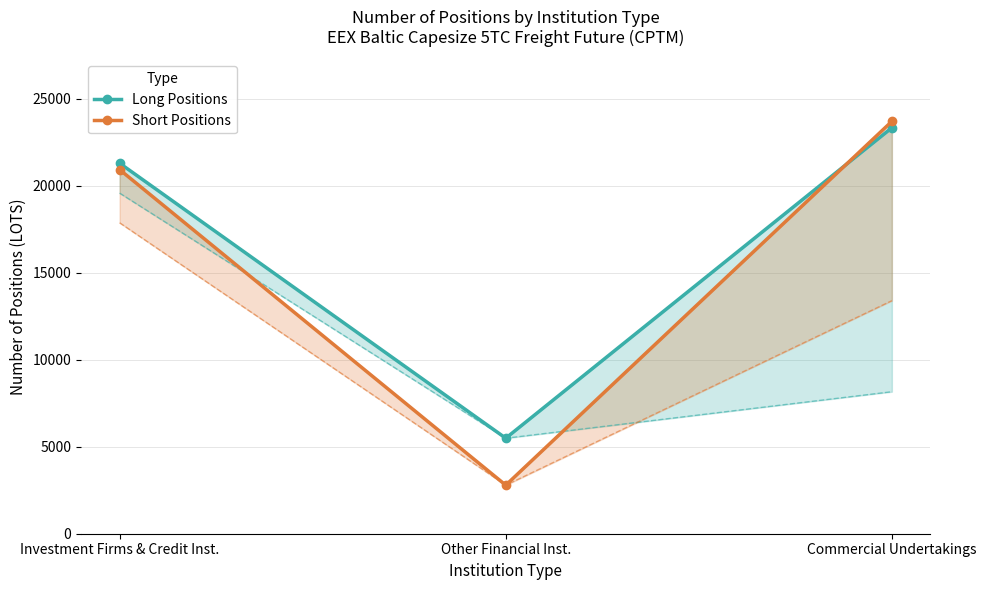

Is it true that Short Positions equals 4057.2 at Other Financial Inst.?

False